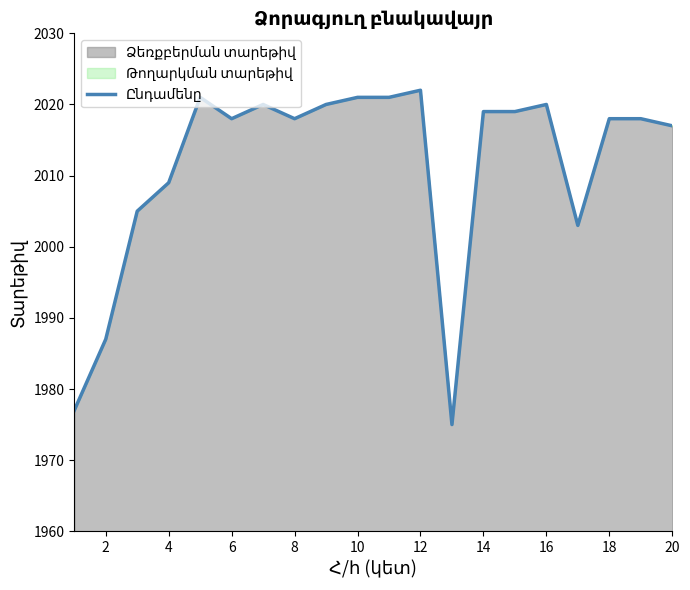

How many points are lower than both their immediate neighbors (excluding endpoints)?

4